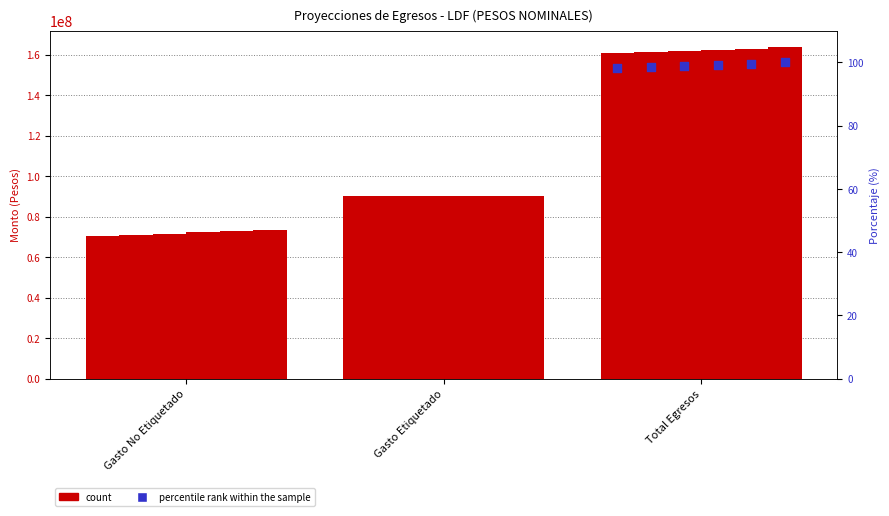

Is the value of Año 4 2025 at Gasto No Etiquetado greater than the value of Año en Cuestión 2021 at Gasto No Etiquetado?

Yes